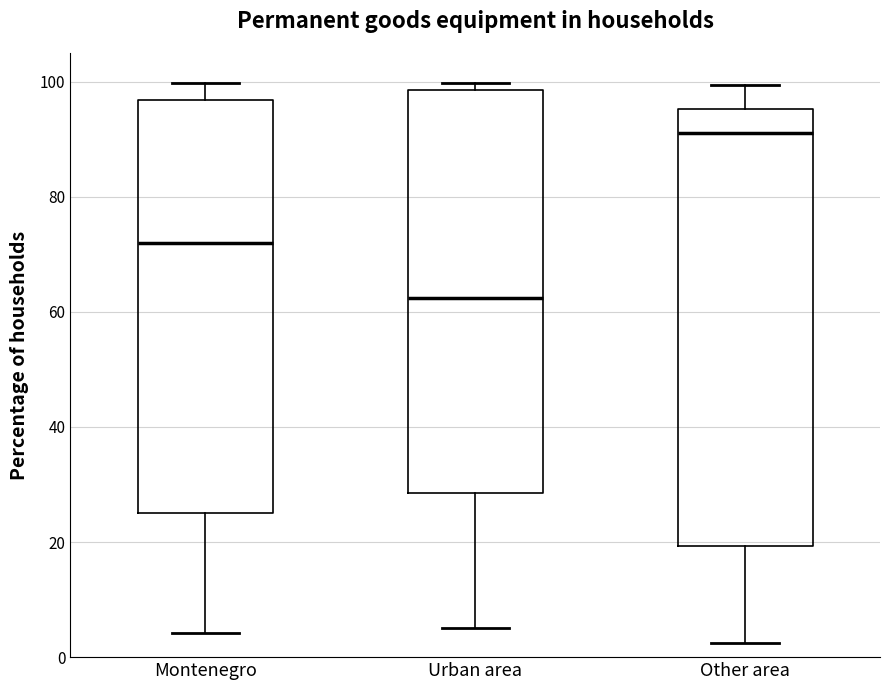

Reading left to right, transcribe this box plot: for each box, give where its median line is, the range the box spans, and where its two whiskers end, as read against the y-axis. The values are not printed on the chart, so give them approximately, as read against the axis.

Montenegro: median 72, box 26 to 96, whiskers 4 to 100
Urban area: median 62, box 28 to 98, whiskers 6 to 100
Other area: median 92, box 20 to 96, whiskers 2 to 100